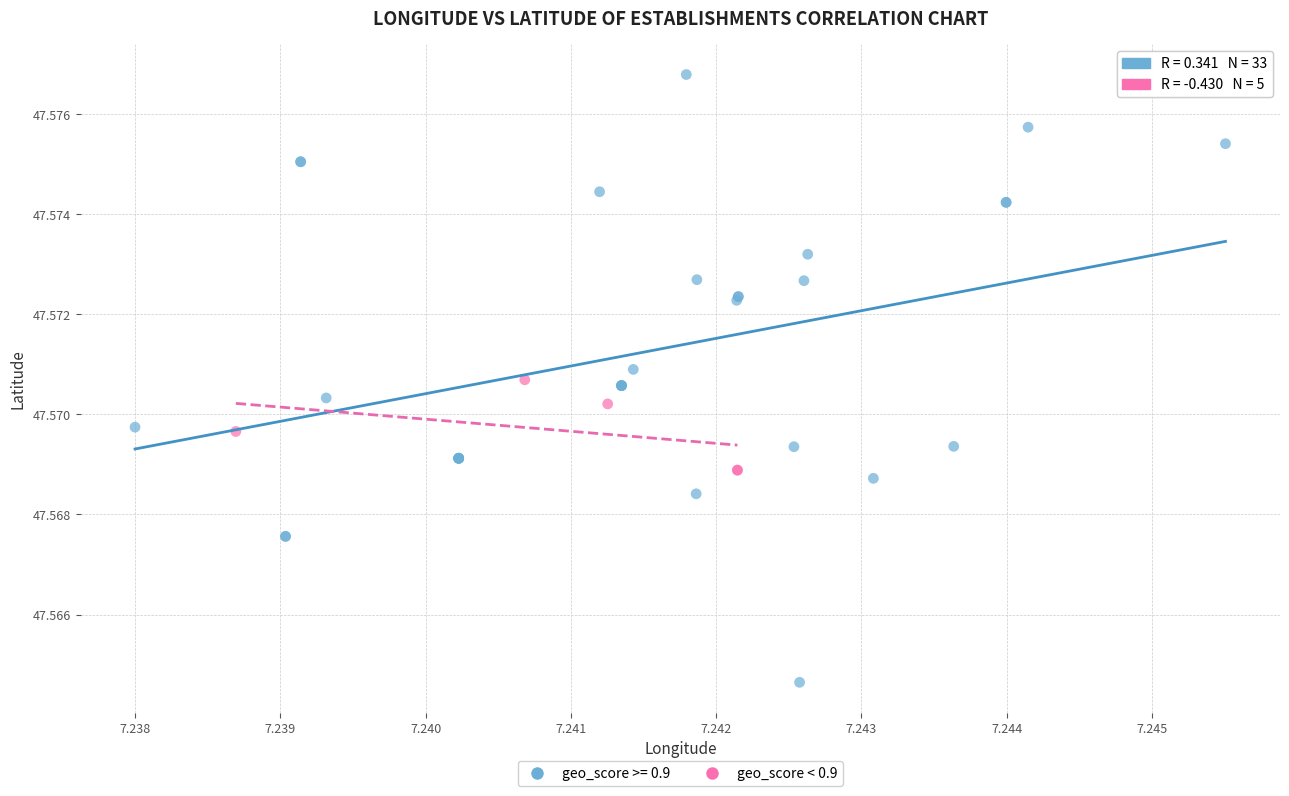

Which series has the largest Y range (max minus min)?

geo_score >= 0.9